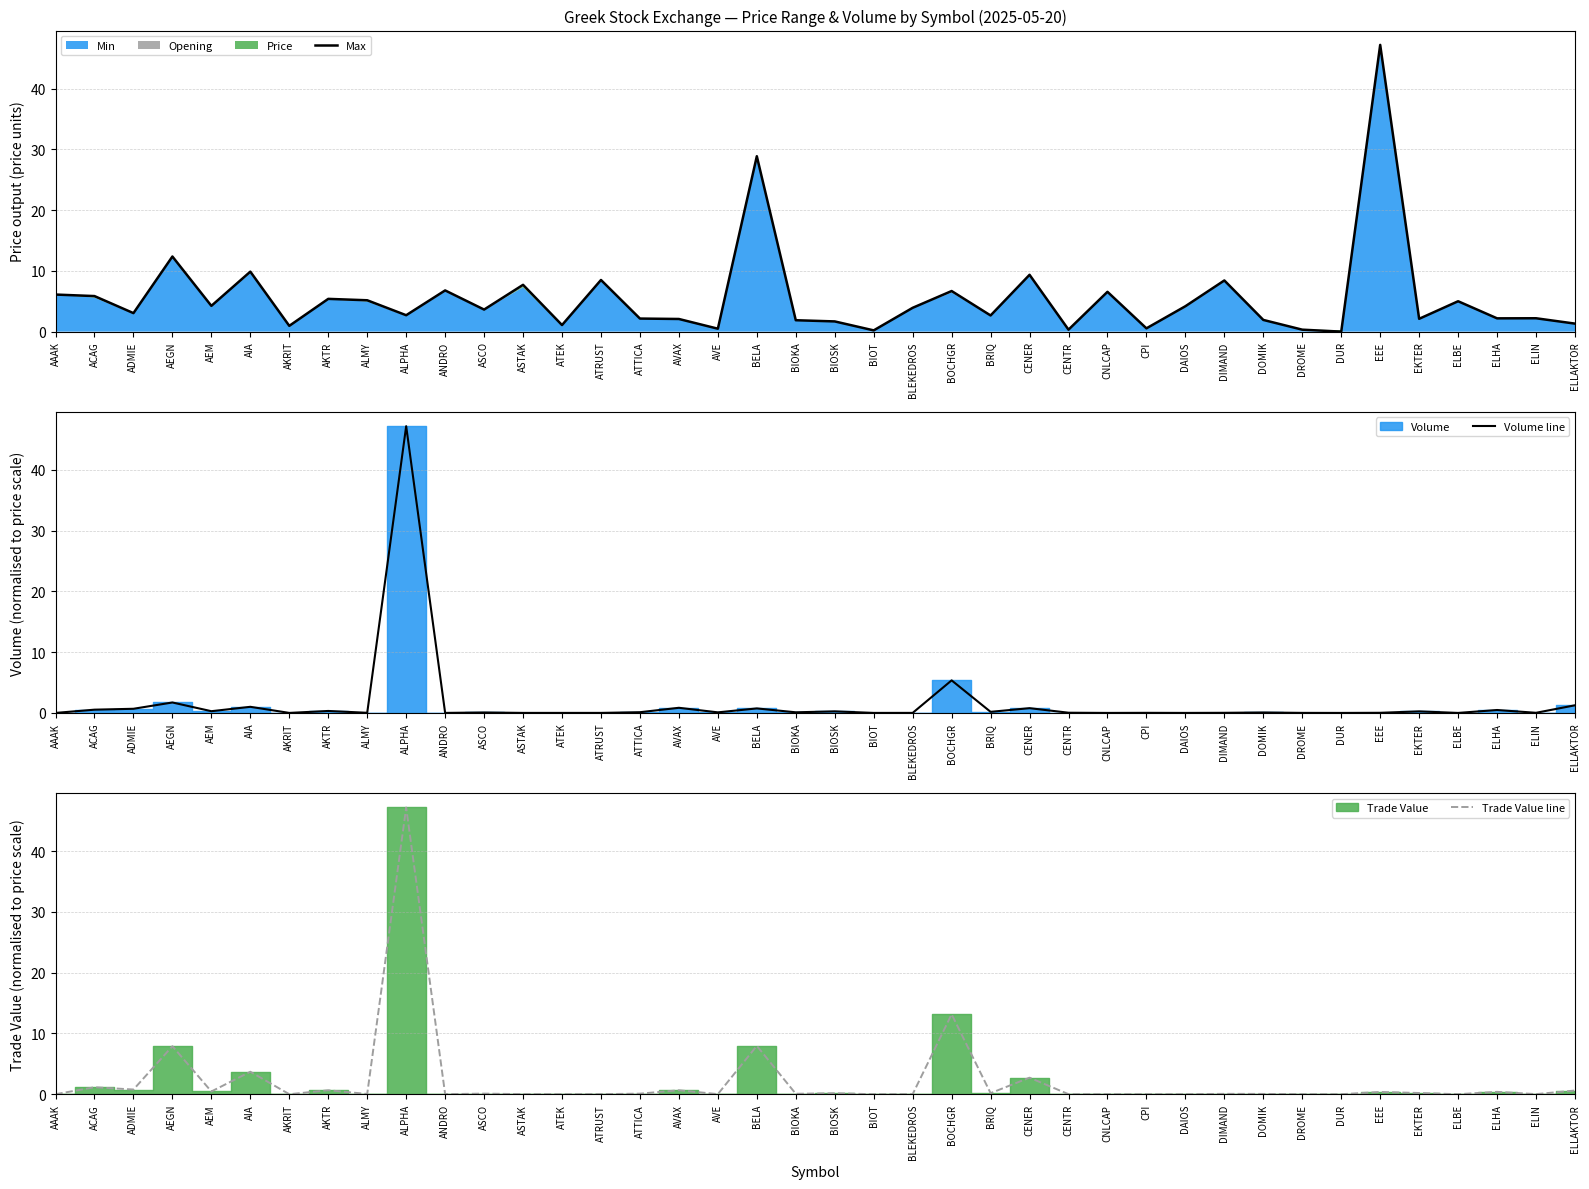

True or false: Max has a value of 80.5 at EEE.

False